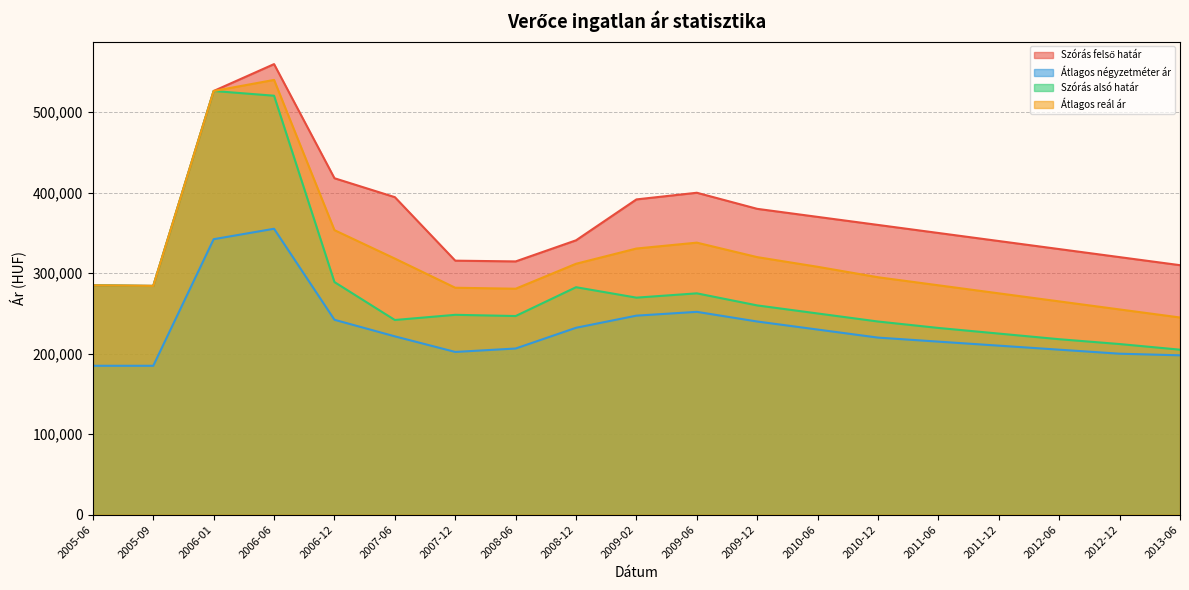

Reading left to right, extract all data points from this chart.

Szórás felső határ: 2005-06=284937	2005-09=284245	2006-01=526441	2006-06=559845	2006-12=418034	2007-06=394520	2007-12=315607	2008-06=314674	2008-12=340905	2009-02=391727	2009-06=400000	2009-12=380000	2010-06=370000	2010-12=360000	2011-06=350000	2011-12=340000	2012-06=330000	2012-12=320000	2013-06=310000
Átlagos négyzetméter ár: 2005-06=185000	2005-09=185000	2006-01=342276	2006-06=355252	2006-12=242157	2007-06=221552	2007-12=202185	2008-06=206450	2008-12=232217	2009-02=247290	2009-06=252000	2009-12=240000	2010-06=230000	2010-12=220000	2011-06=215000	2011-12=210000	2012-06=205000	2012-12=200000	2013-06=198000
Szórás alsó határ: 2005-06=284937	2005-09=284245	2006-01=526441	2006-06=520561	2006-12=289022	2007-06=241876	2007-12=248319	2008-06=246814	2008-12=282615	2009-02=269657	2009-06=275000	2009-12=260000	2010-06=250000	2010-12=240000	2011-06=232000	2011-12=225000	2012-06=218000	2012-12=212000	2013-06=205000
Átlagos reál ár: 2005-06=284937	2005-09=284245	2006-01=526441	2006-06=540203	2006-12=353528	2007-06=318198	2007-12=281963	2008-06=280744	2008-12=311760	2009-02=330692	2009-06=338000	2009-12=320000	2010-06=308000	2010-12=295000	2011-06=285000	2011-12=275000	2012-06=265000	2012-12=255000	2013-06=245000